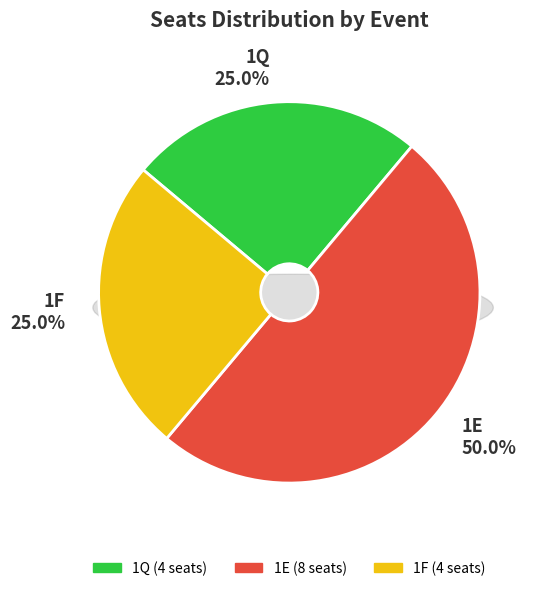

To the nearest percent, what percentage of the pie is 1E?

50%